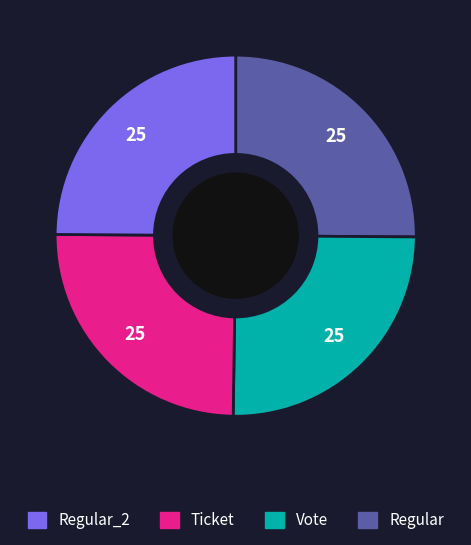

Does any single category account for the majority?

No